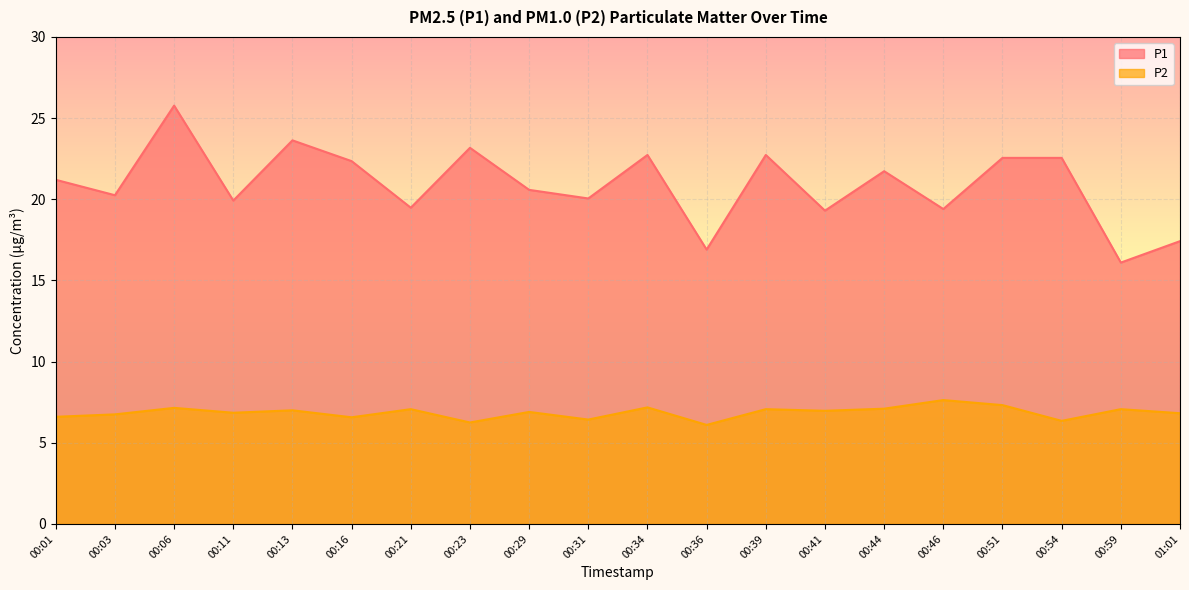

True or false: P1 and P2 cross at least once.

False